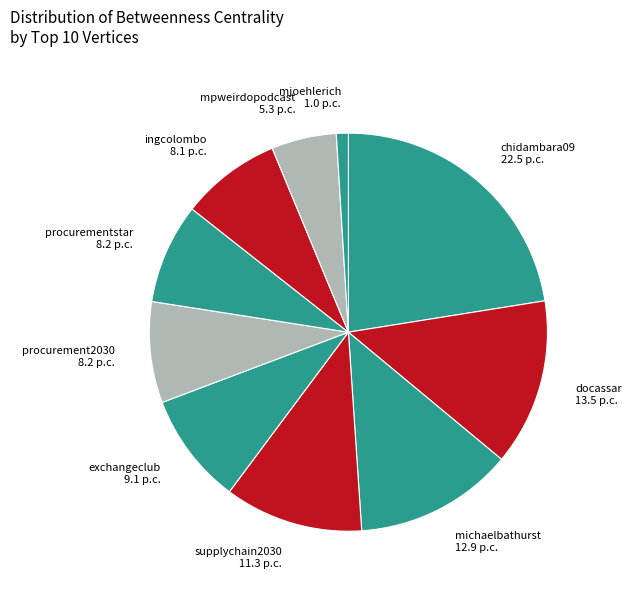

Approximately how many times larger is the value at ingcolombo 8.1 p.c. compared to supplychain2030 11.3 p.c.?

0.7